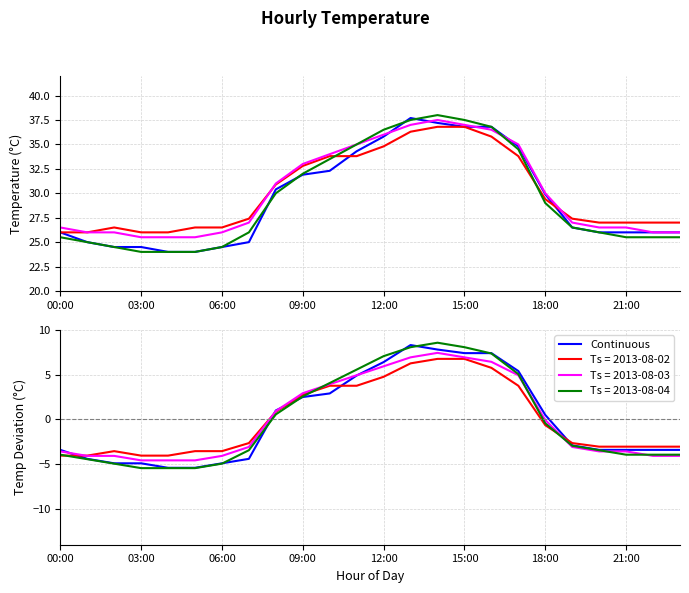

What position from the right is 16:00?

8